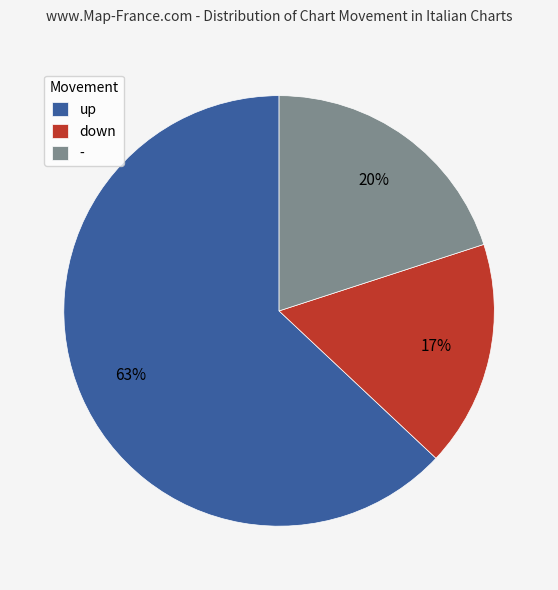

Do down and - together represent more than half of the pie?

No